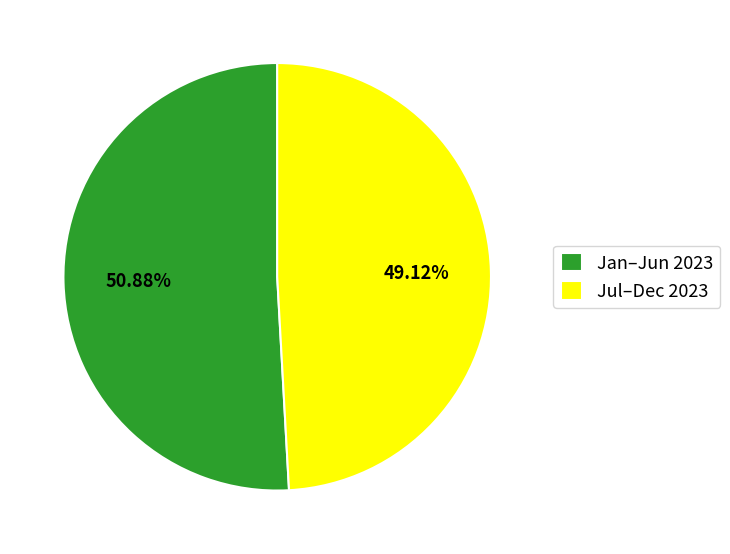

How many segments does this pie chart have?

2